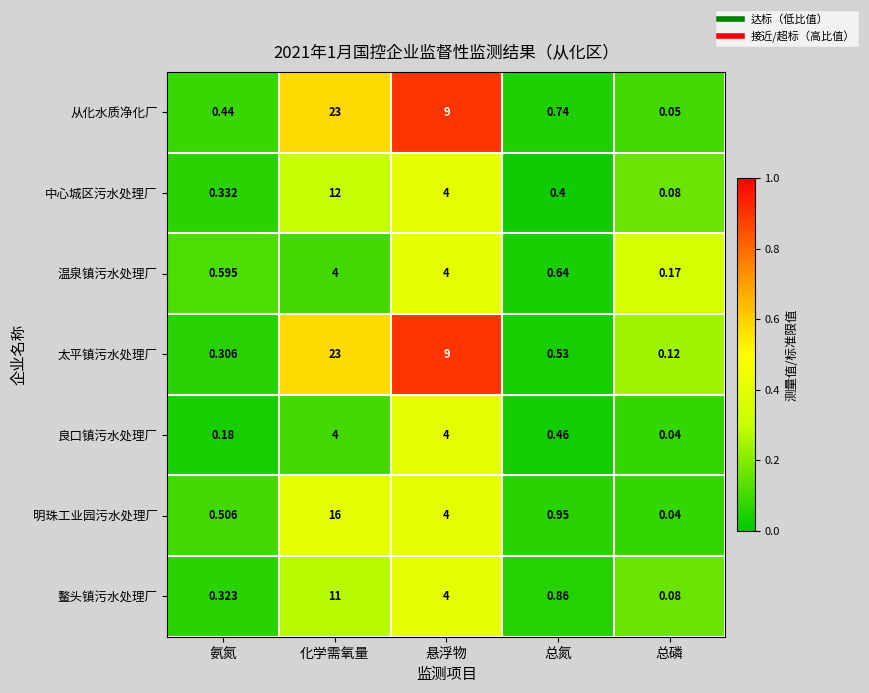

Which series has the largest range (max minus min)?

从化水质净化厂